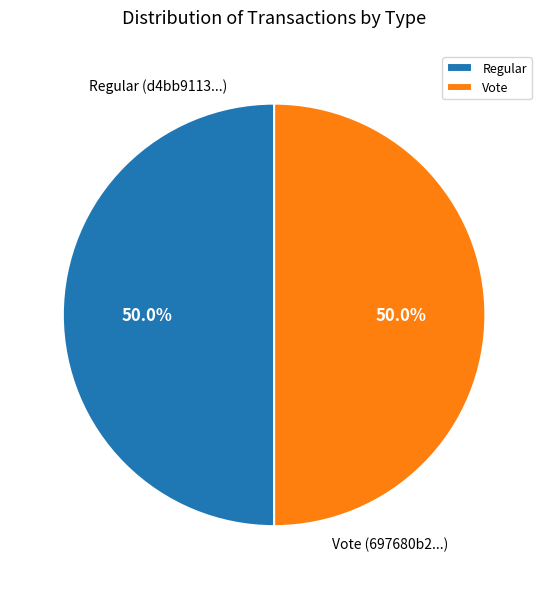

Count the number of slices in the pie.

2